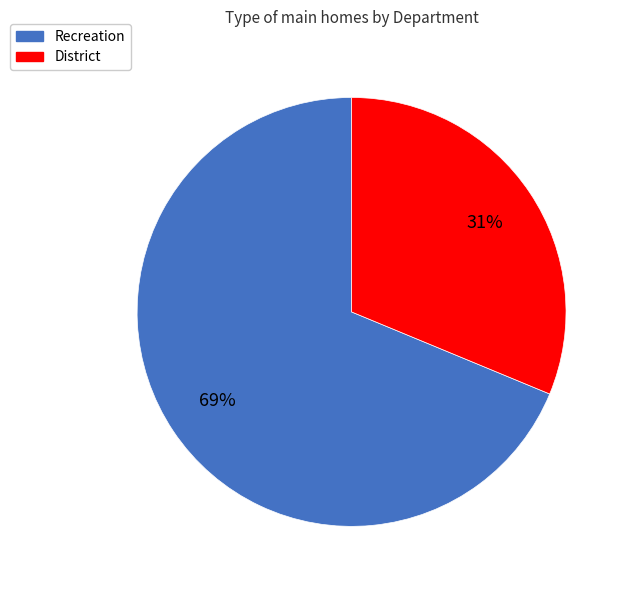

What is the majority slice?

Recreation